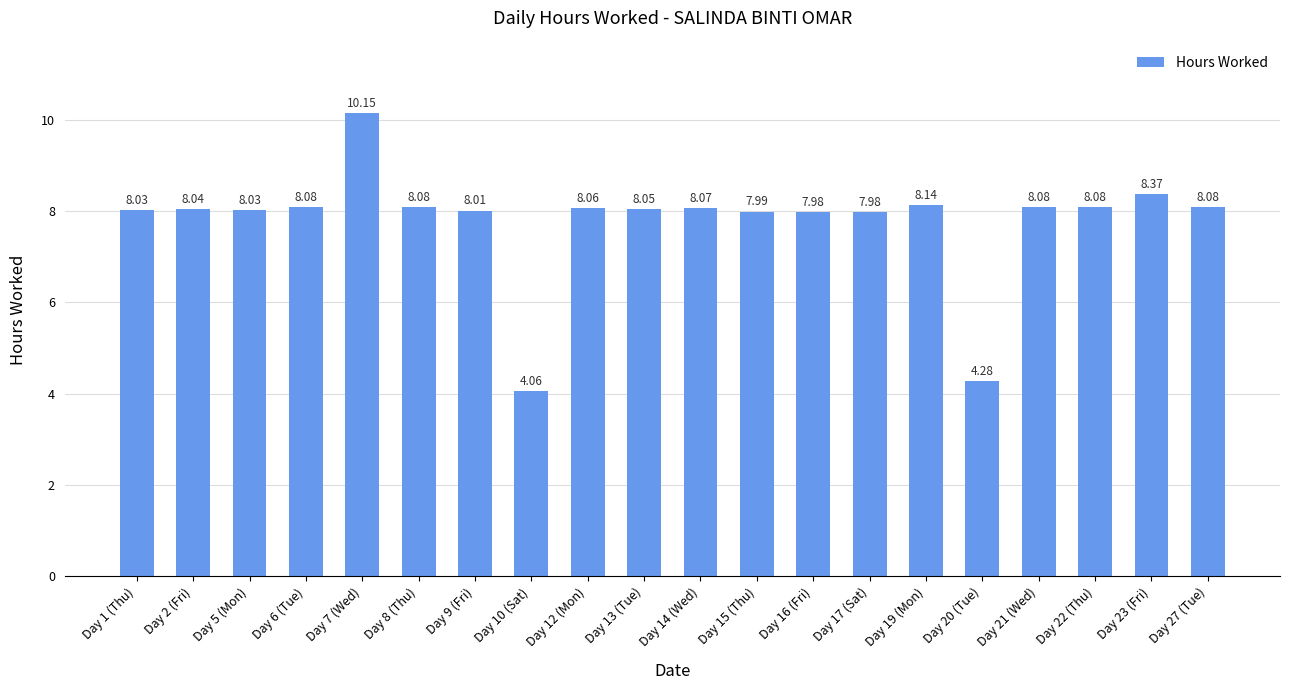

Which label corresponds to the smallest value in the chart?

Day 10 (Sat)